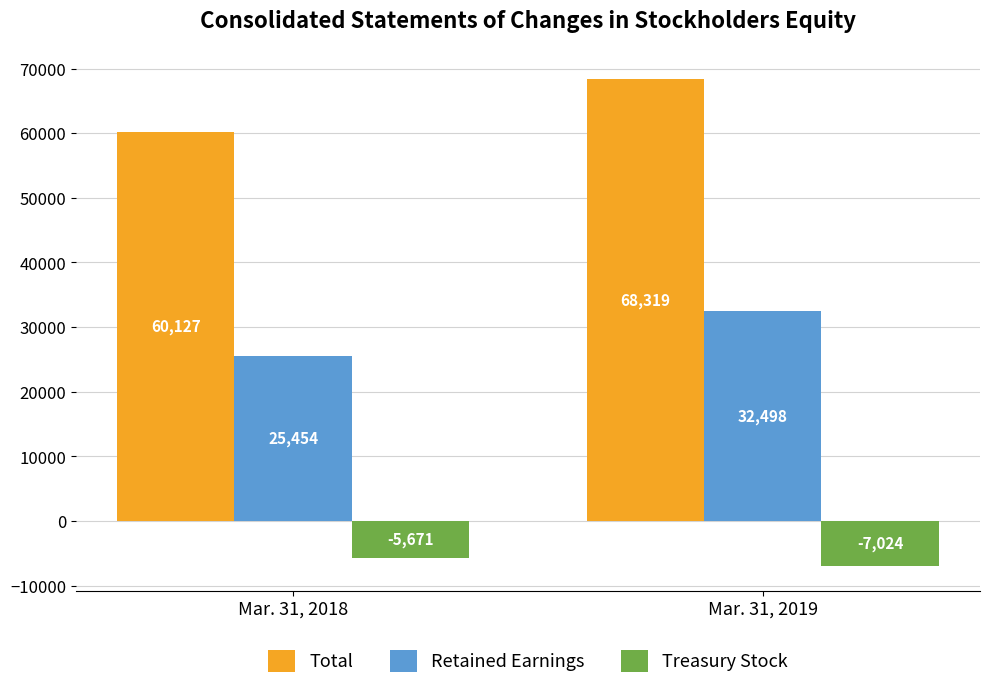

How many Retained Earnings values are between 25454 and 32498?

2